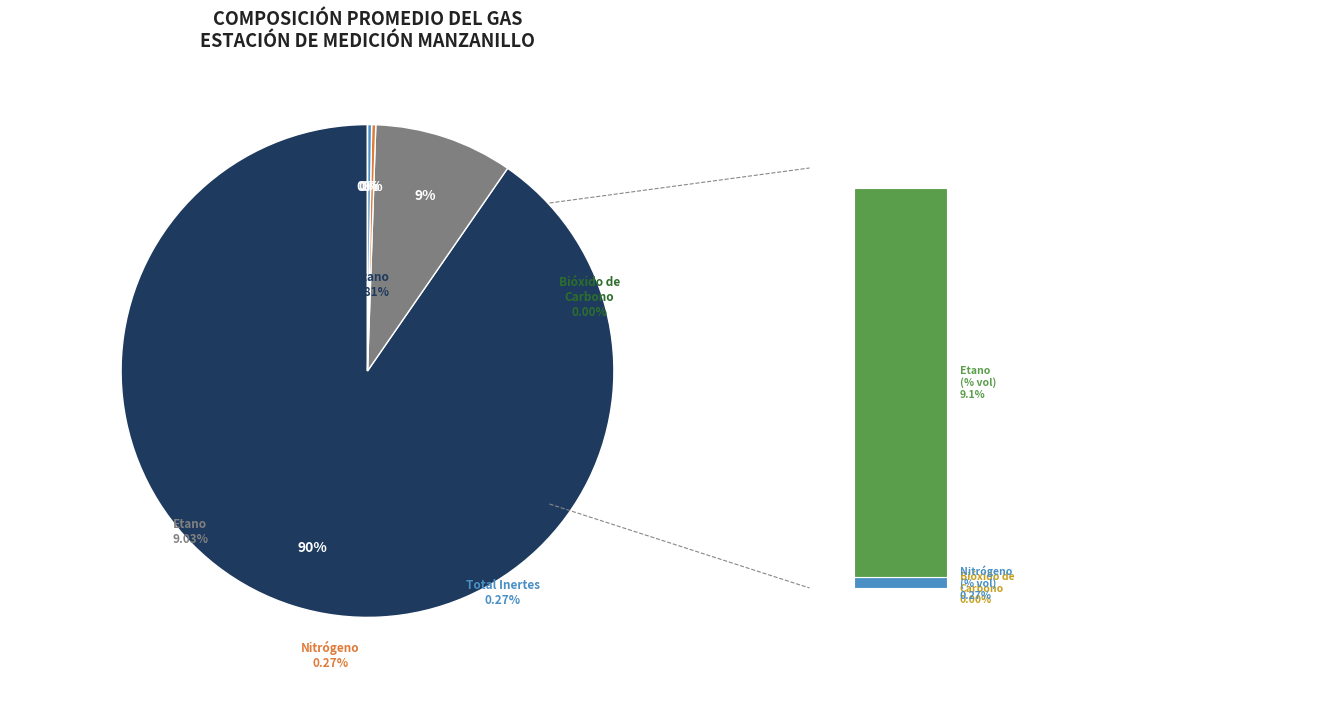

To the nearest percent, what is the difference between the Total Inertes (% vol) and Etano (% vol) slice percentages?

9%